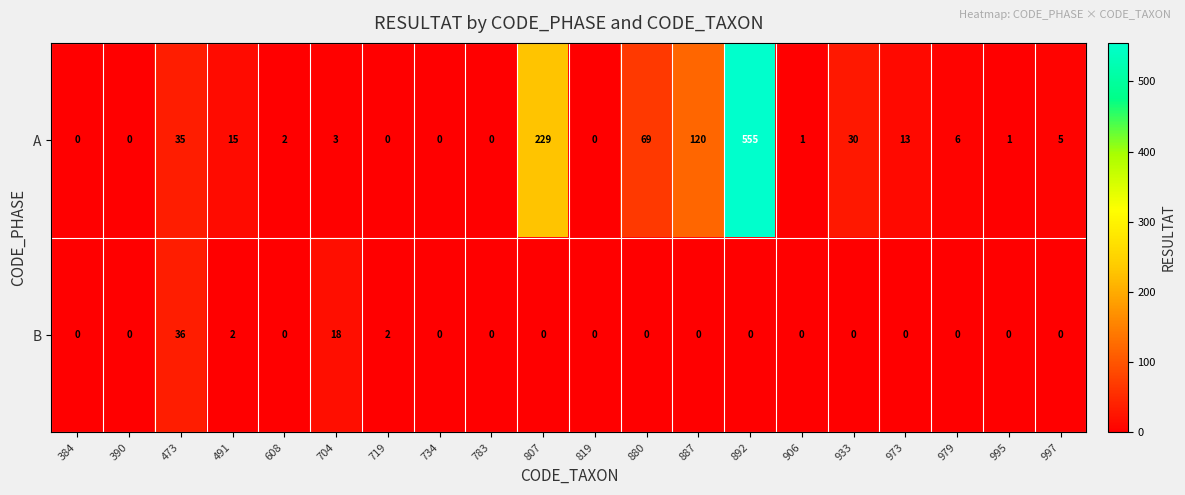

Where does the A series first go above 5?

473